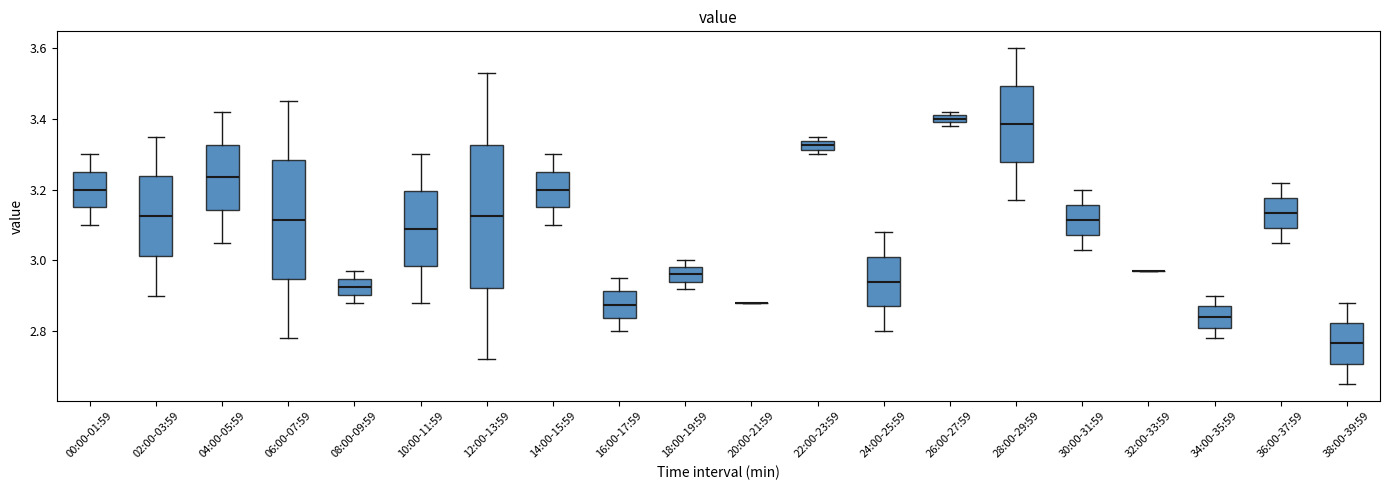

Where does the lower whisker of the box for 28:00-29:59 end on the y-axis? The values are not printed on the chart, so give them approximately, as read against the axis.

3.18